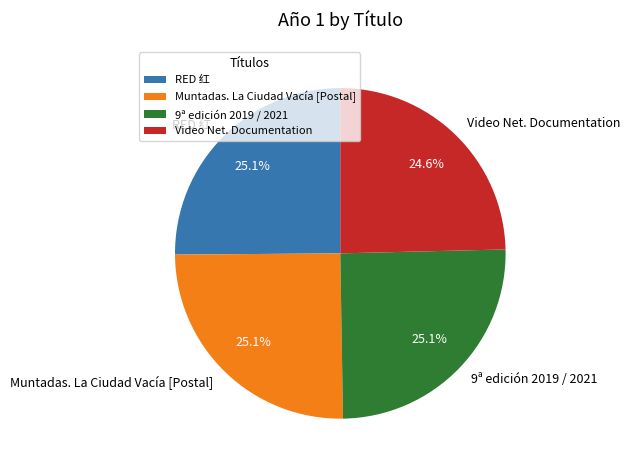

To the nearest percent, what is the combined percentage of RED 红 and Muntadas. La Ciudad Vacía [Postal]?

50%